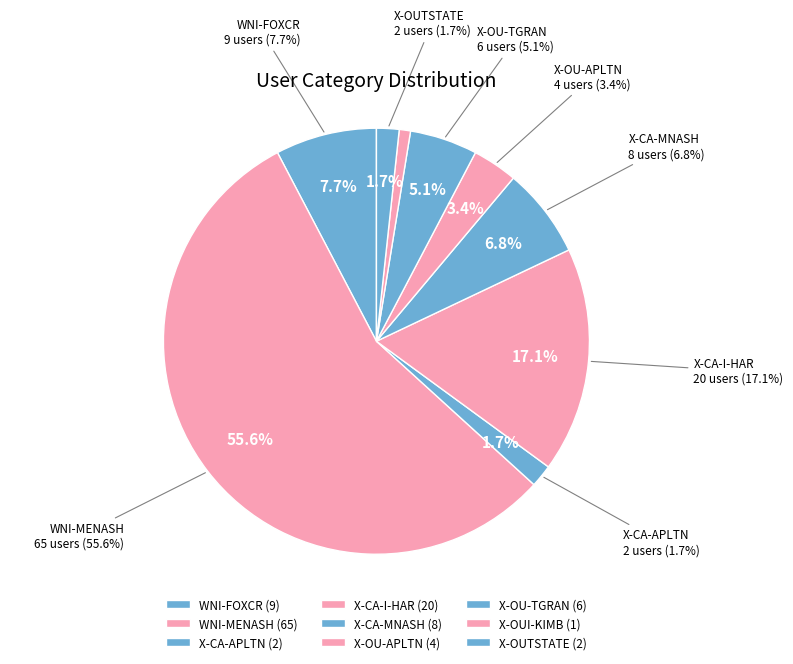

What percentage is the WNI-MENASH slice, to the nearest percent?

56%